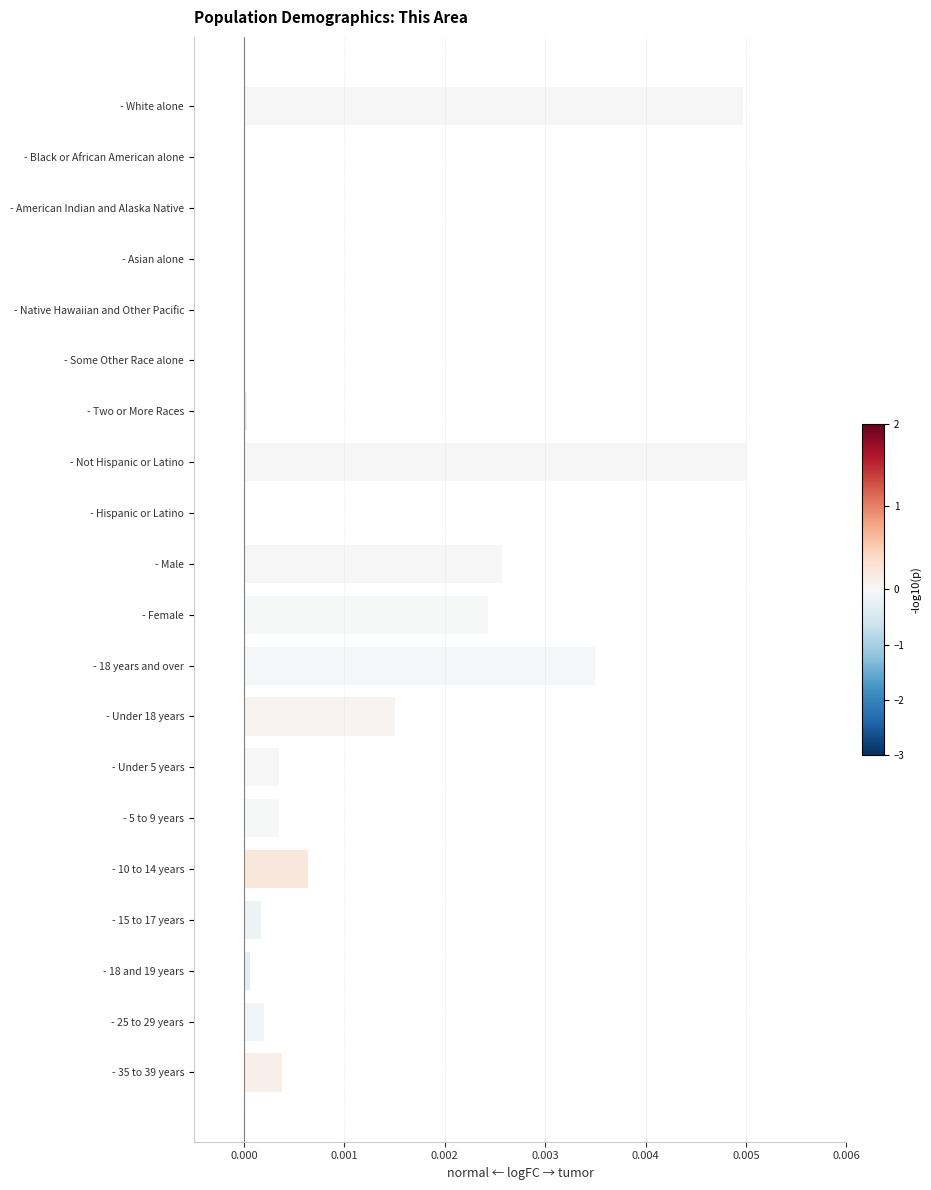

True or false: the data shows 0.0 at - 35 to 39 years.

True